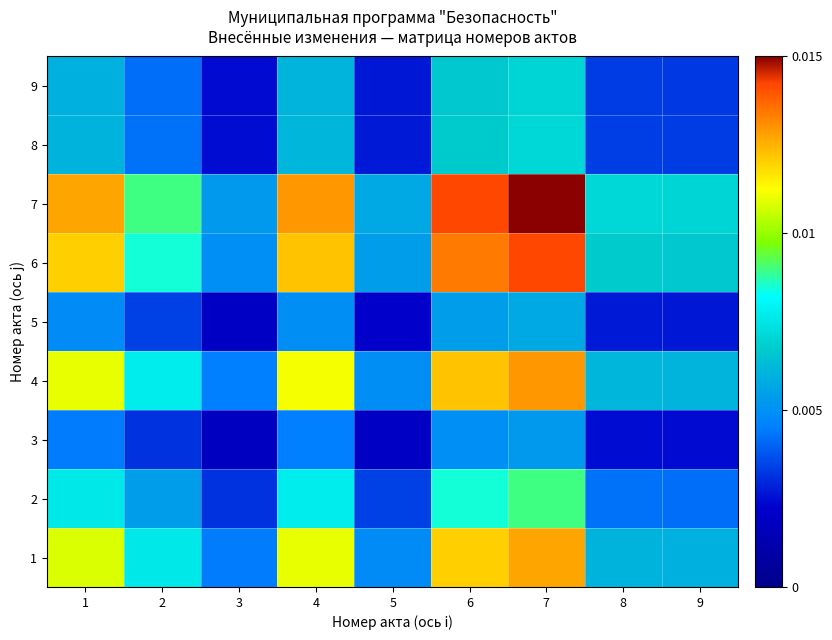

Reading left to right, what are all the values shown in this chart?

1: 1=0.0	2=0.0	3=0.0	4=0.0	5=0.0	6=0.0	7=0.0	8=0.0	9=0.0
2: 1=0.0	2=0.0	3=0.0	4=0.0	5=0.0	6=0.0	7=0.0	8=0.0	9=0.0
3: 1=0.0	2=0.0	3=0.0	4=0.0	5=0.0	6=0.0	7=0.0	8=0.0	9=0.0
4: 1=0.0	2=0.0	3=0.0	4=0.0	5=0.0	6=0.0	7=0.0	8=0.0	9=0.0
5: 1=0.0	2=0.0	3=0.0	4=0.0	5=0.0	6=0.0	7=0.0	8=0.0	9=0.0
6: 1=0.0	2=0.0	3=0.0	4=0.0	5=0.0	6=0.0	7=0.0	8=0.0	9=0.0
7: 1=0.0	2=0.0	3=0.0	4=0.0	5=0.0	6=0.0	7=0.0	8=0.0	9=0.0
8: 1=0.0	2=0.0	3=0.0	4=0.0	5=0.0	6=0.0	7=0.0	8=0.0	9=0.0
9: 1=0.0	2=0.0	3=0.0	4=0.0	5=0.0	6=0.0	7=0.0	8=0.0	9=0.0